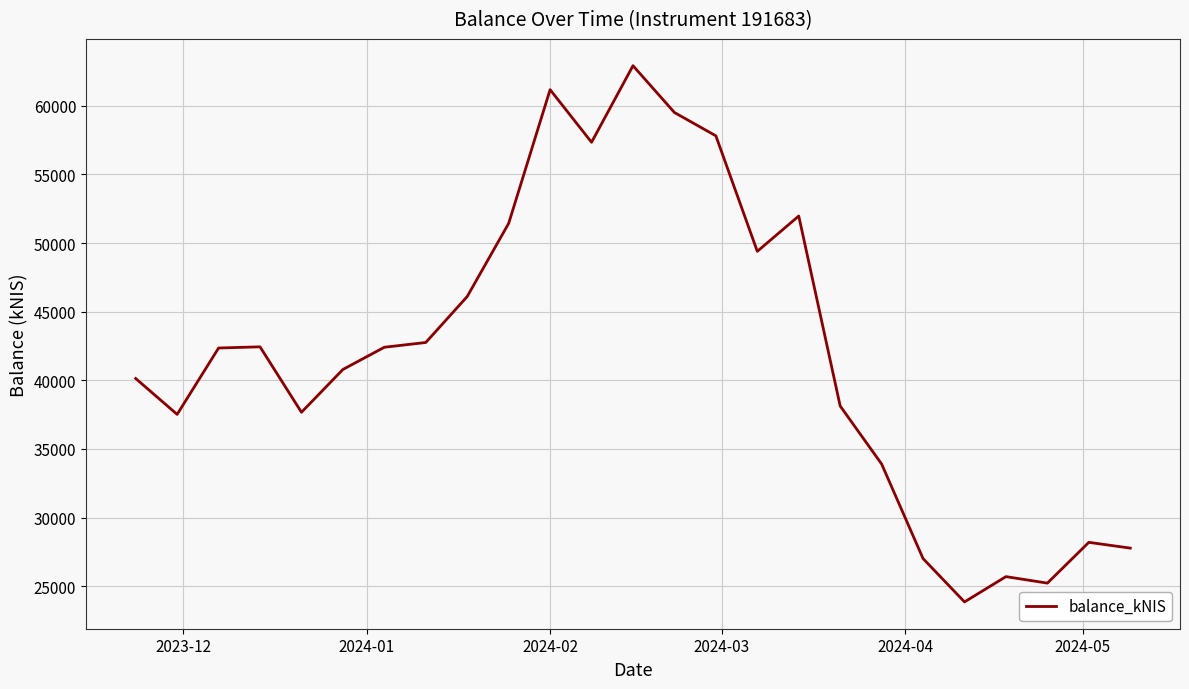

What is the sum of all values?

1053536.0